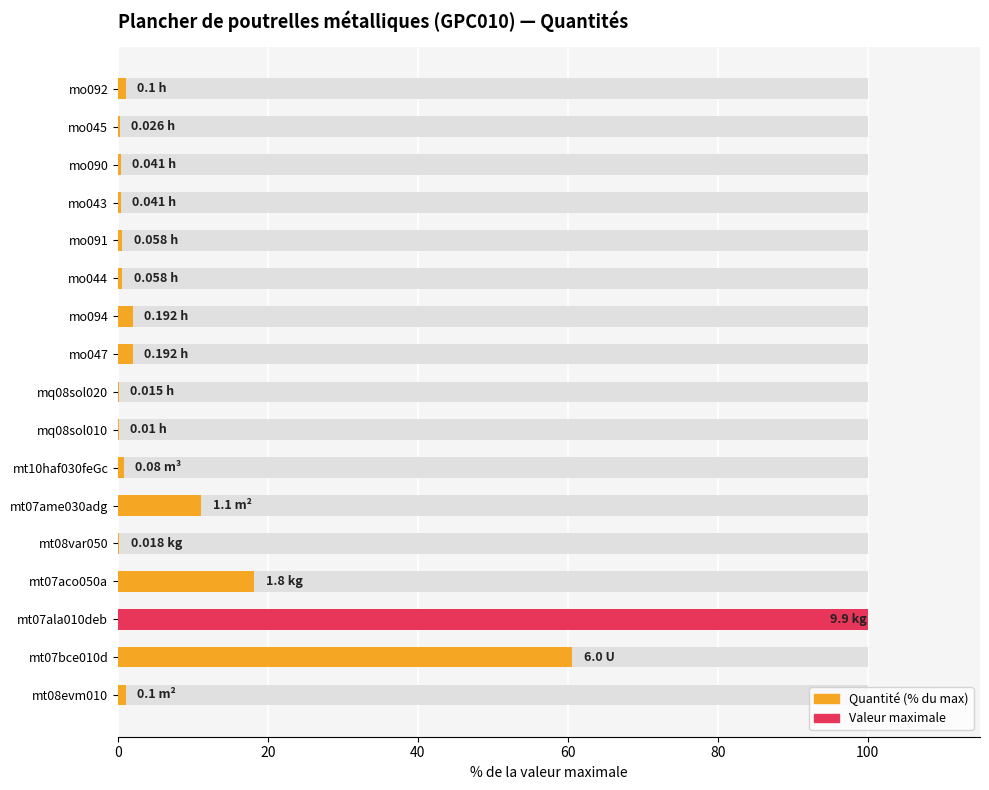

Is it true that the value at 0 is 1.0?

True